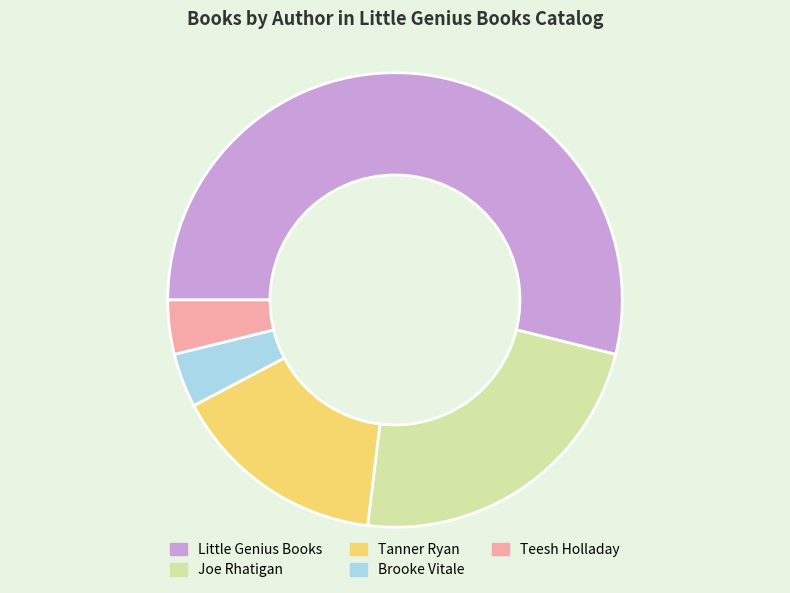

Is the sum of Joe Rhatigan and Tanner Ryan greater than half?

No